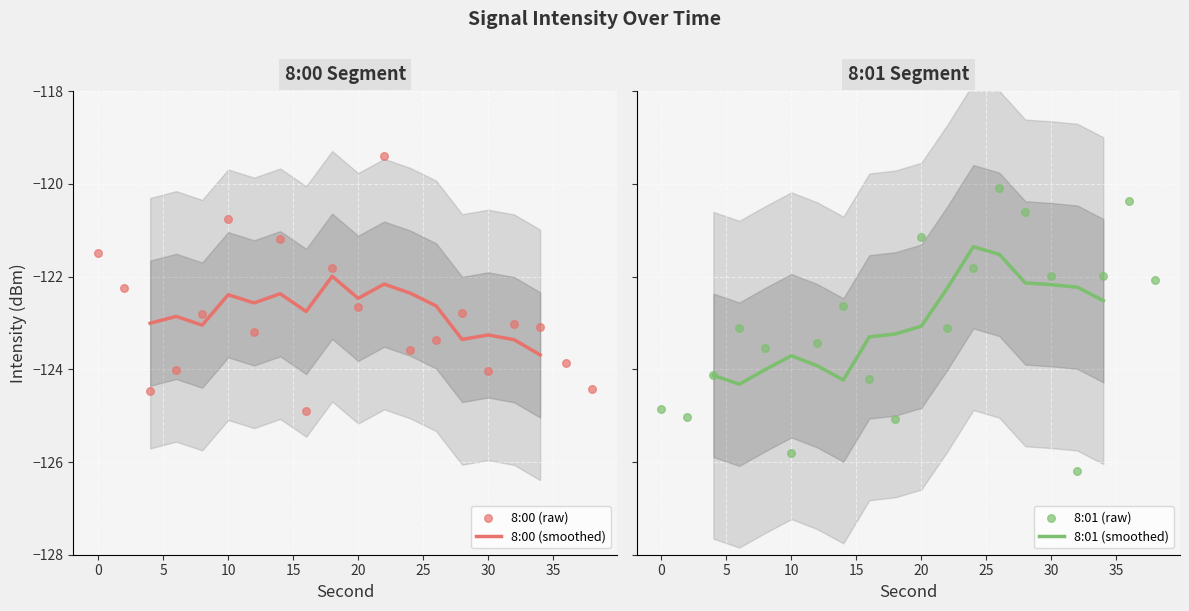

Which series reaches the maximum Y coordinate?

8:00